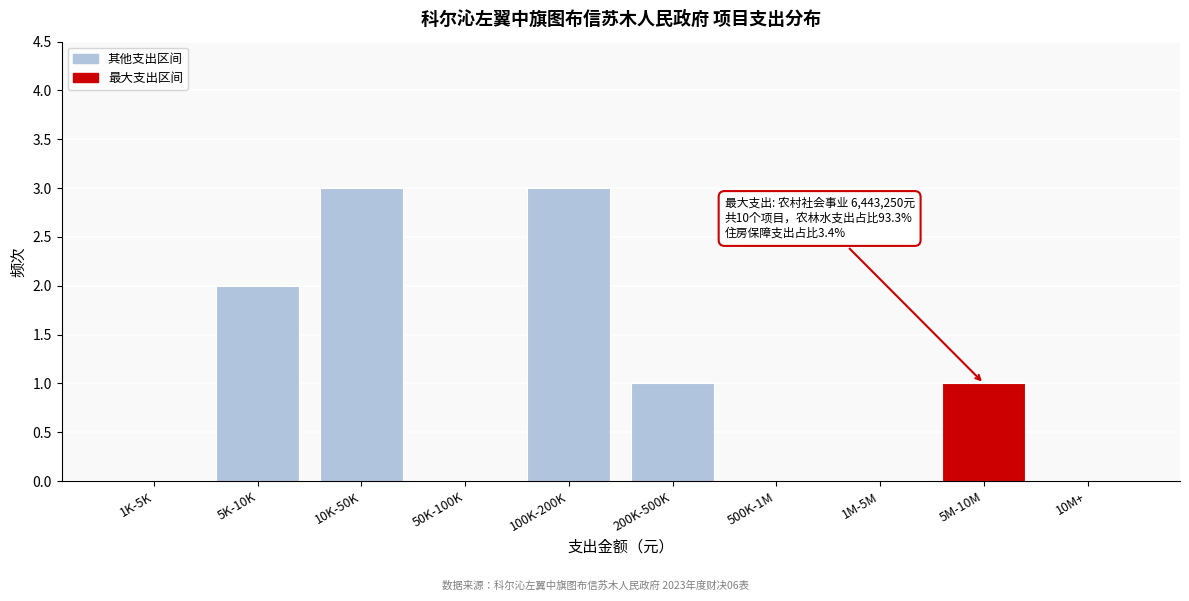

Reading left to right, list all the values displayed in this chart.

1K-5K=0	5K-10K=2	10K-50K=3	50K-100K=0	100K-200K=3	200K-500K=1	500K-1M=0	1M-5M=0	5M-10M=1	10M+=0